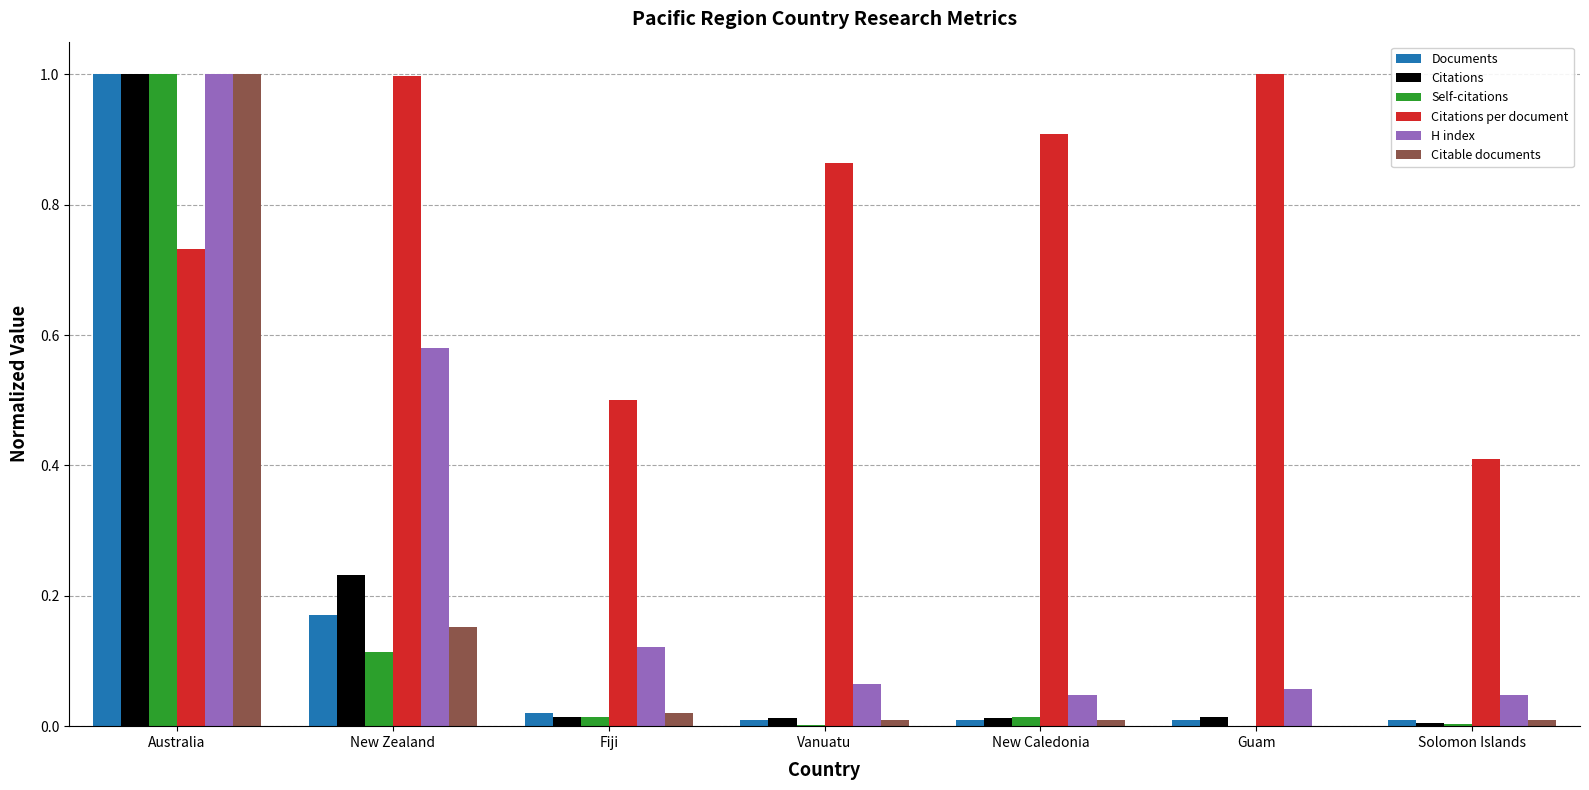

At which label does Self-citations reach its peak?

Australia